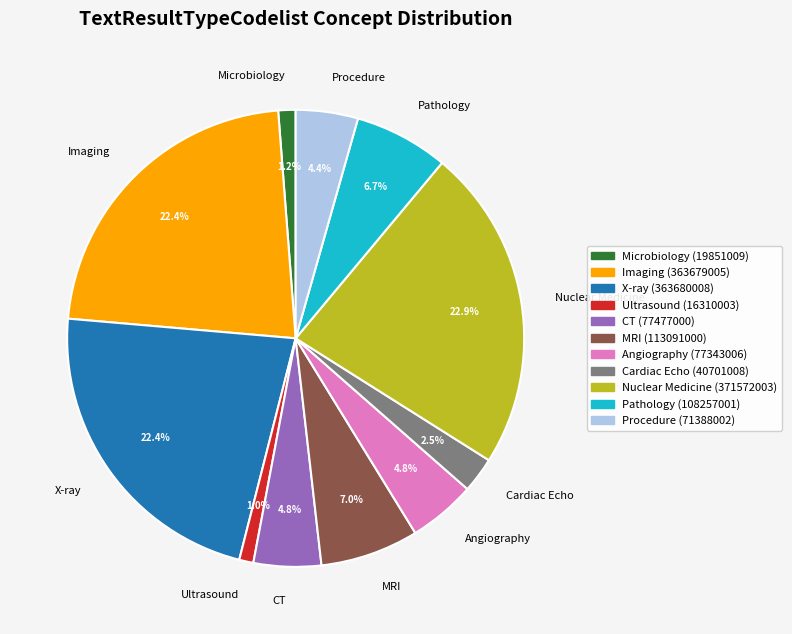

Approximately how many times larger is the value at Procedure compared to Ultrasound?

4.4